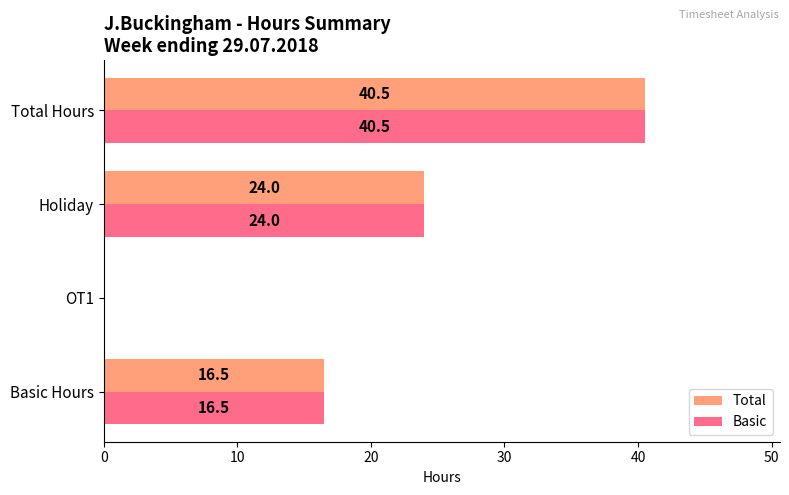

Count the number of categories in the chart.

4